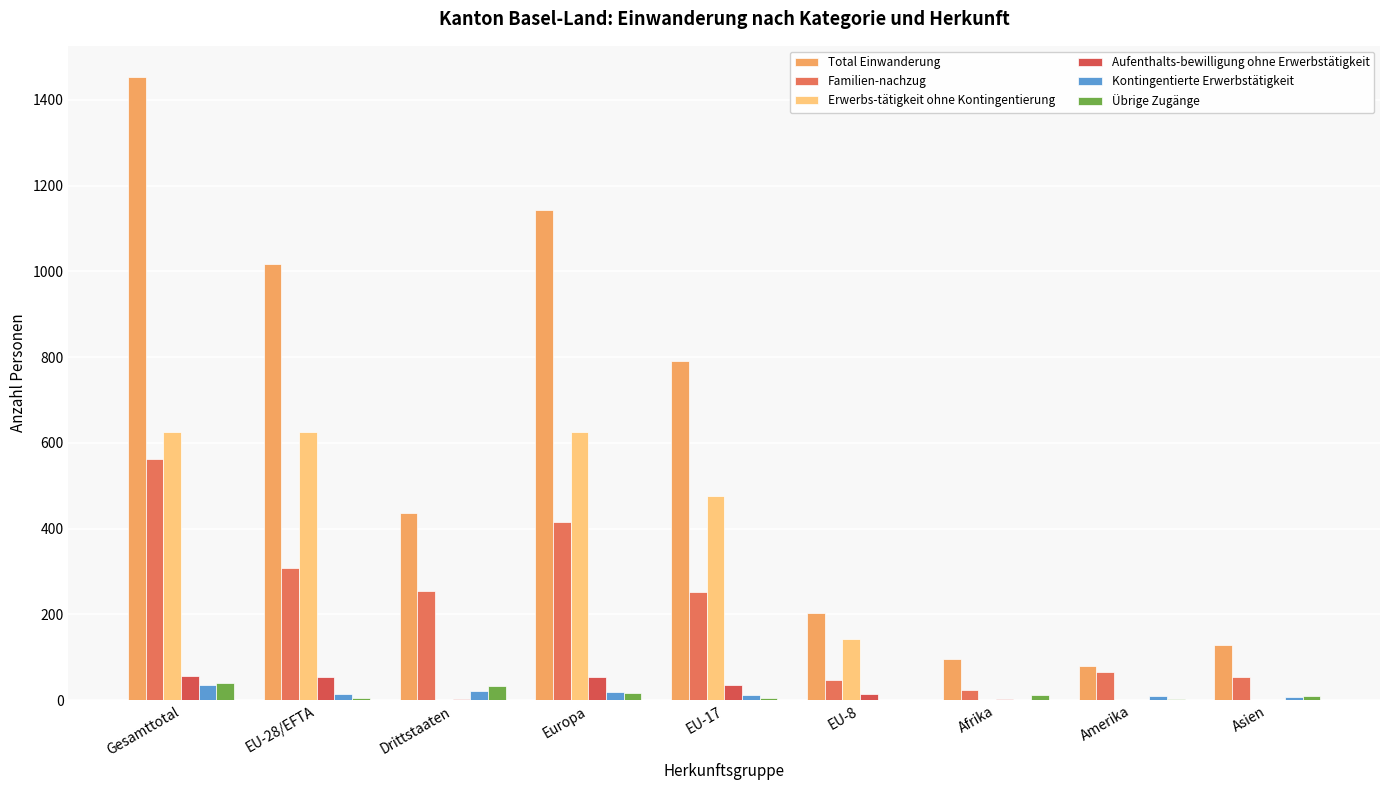

True or false: Familien-nachzug has a value of 84 at EU-8.

False